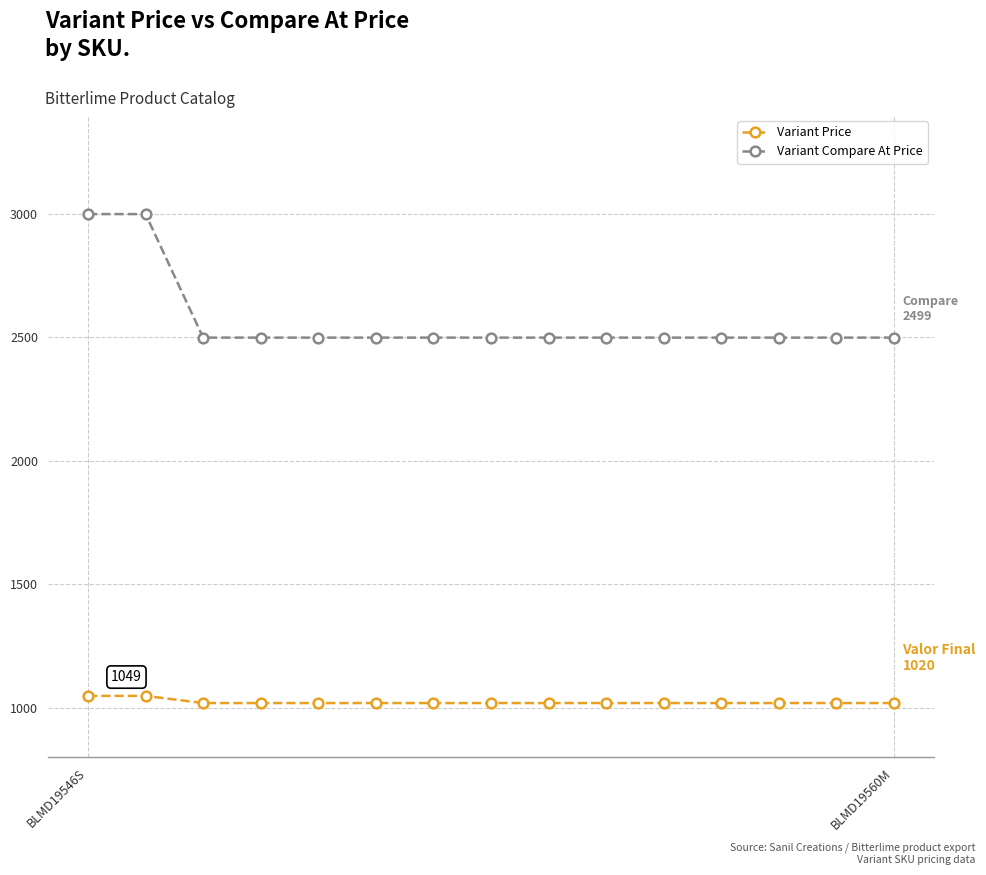

Reading left to right, list all the values displayed in this chart.

Variant Price: 1049	1049	1020	1020	1020	1020	1020	1020	1020	1020	1020	1020	1020	1020	1020
Variant Compare At Price: 2999	2999	2499	2499	2499	2499	2499	2499	2499	2499	2499	2499	2499	2499	2499